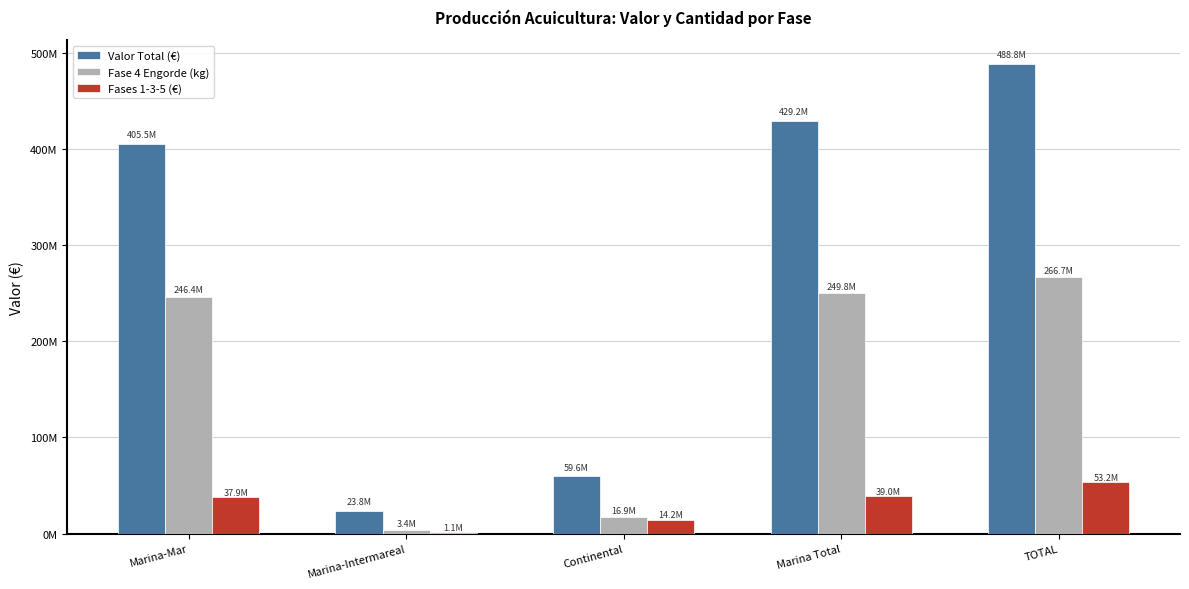

Rank the categories by Fase 4 Engorde (kg) value from highest to lowest.

TOTAL, Marina Total, Marina-Mar, Continental, Marina-Intermareal